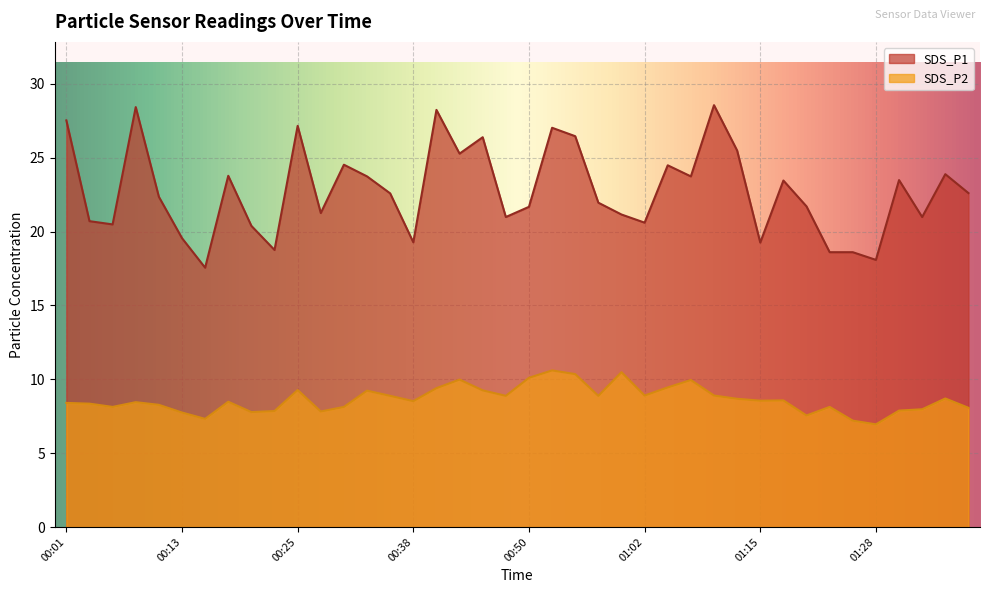

List the labels in order of SDS_P2 value, smallest first.

01:28, 01:25, 00:16, 01:20, 00:13, 00:21, 00:28, 00:23, 01:31, 01:34, 01:39, 00:06, 00:30, 01:23, 00:11, 00:03, 00:01, 00:08, 00:18, 00:38, 01:15, 01:17, 01:12, 01:36, 00:35, 00:47, 00:58, 01:02, 01:10, 00:33, 00:45, 00:25, 00:40, 01:05, 01:07, 00:42, 00:50, 00:55, 01:00, 00:53